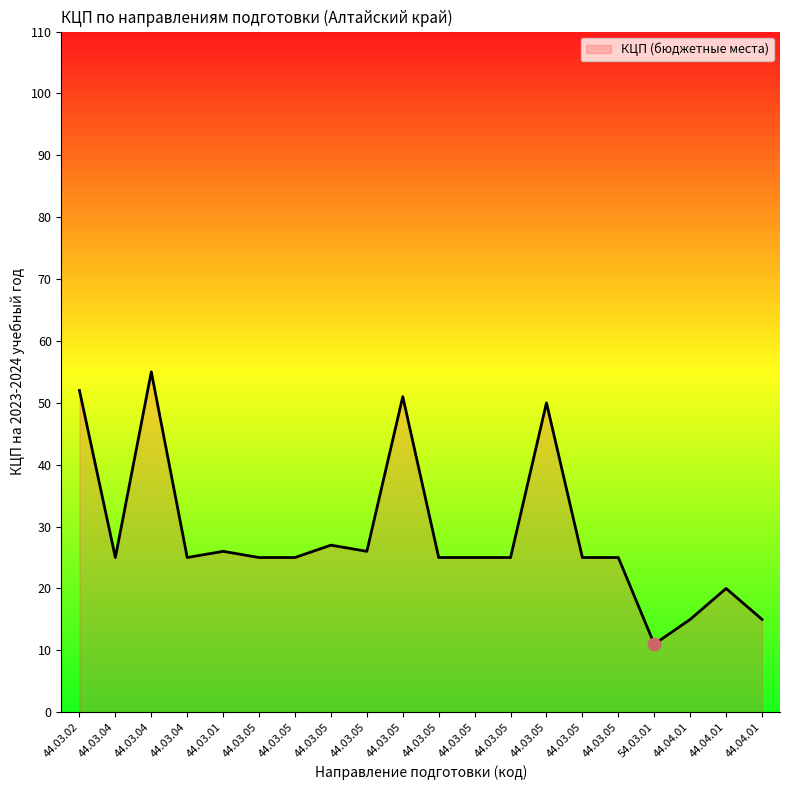

How many lines are shown in the chart?

1